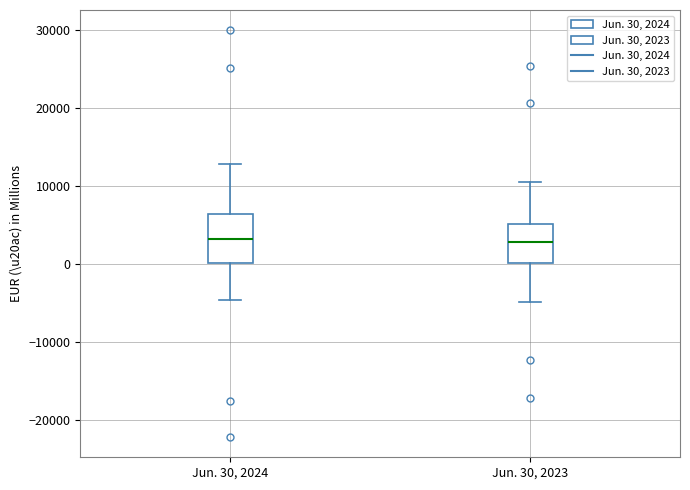

Reading left to right, transcribe this box plot: for each box, give where its median line is, the range the box spans, and where its two whiskers end, as read against the y-axis. The values are not printed on the chart, so give them approximately, as read against the axis.

Jun. 30, 2024: median 3000, box 0 to 6000, whiskers -5000 to 13000
Jun. 30, 2023: median 3000, box 0 to 5000, whiskers -5000 to 11000